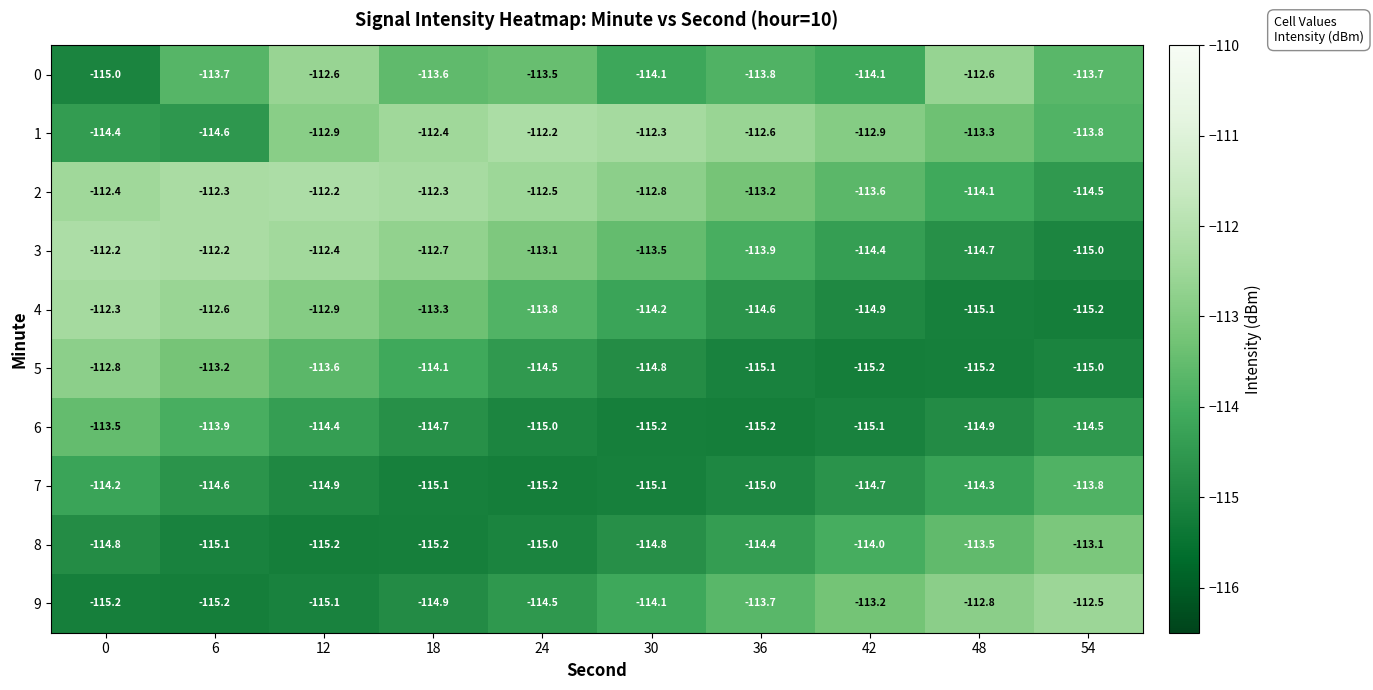

Which series has the largest total across all categories?

2